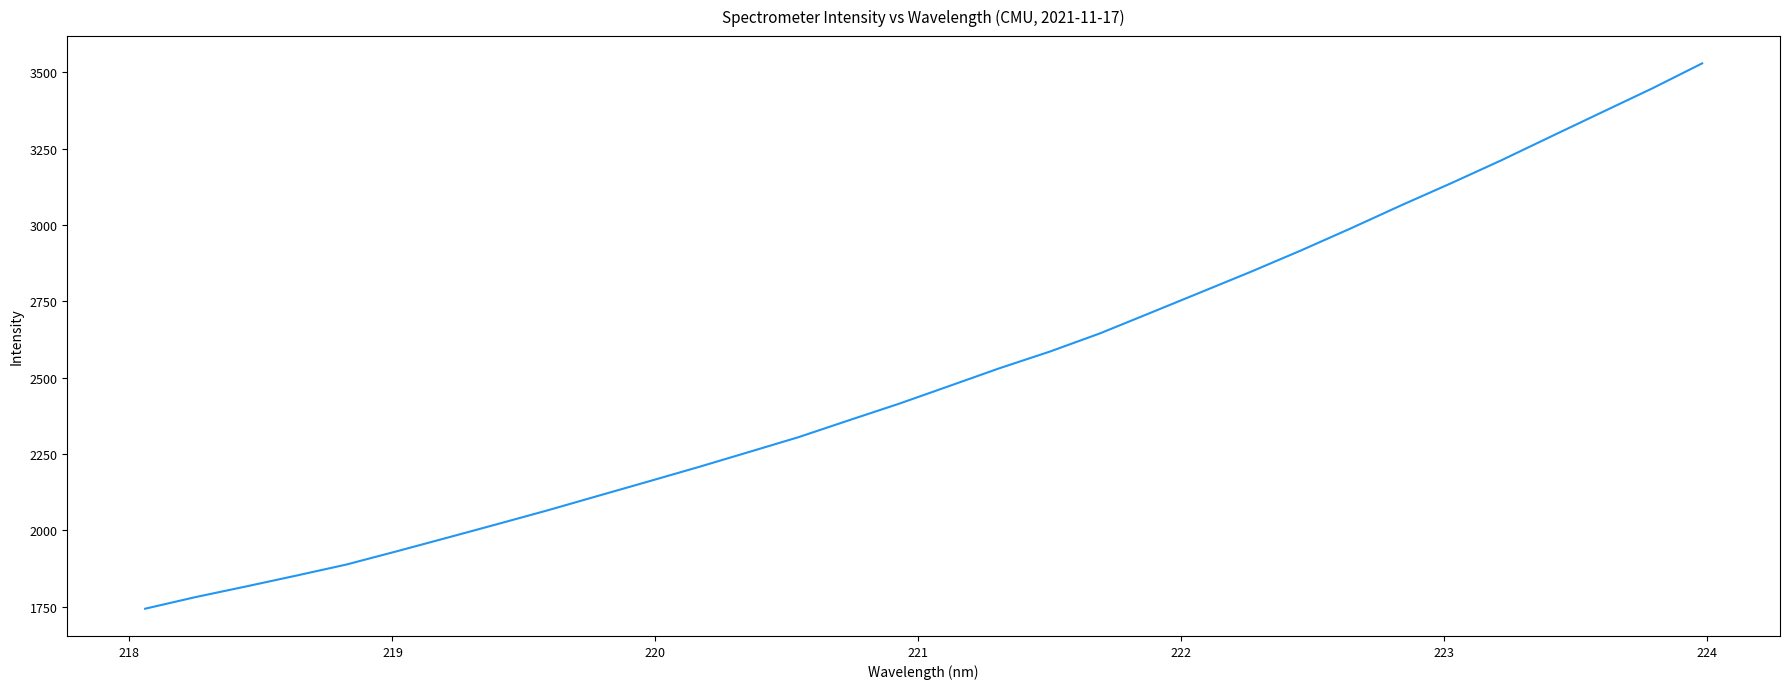

What is the smallest value displayed?

1743.4